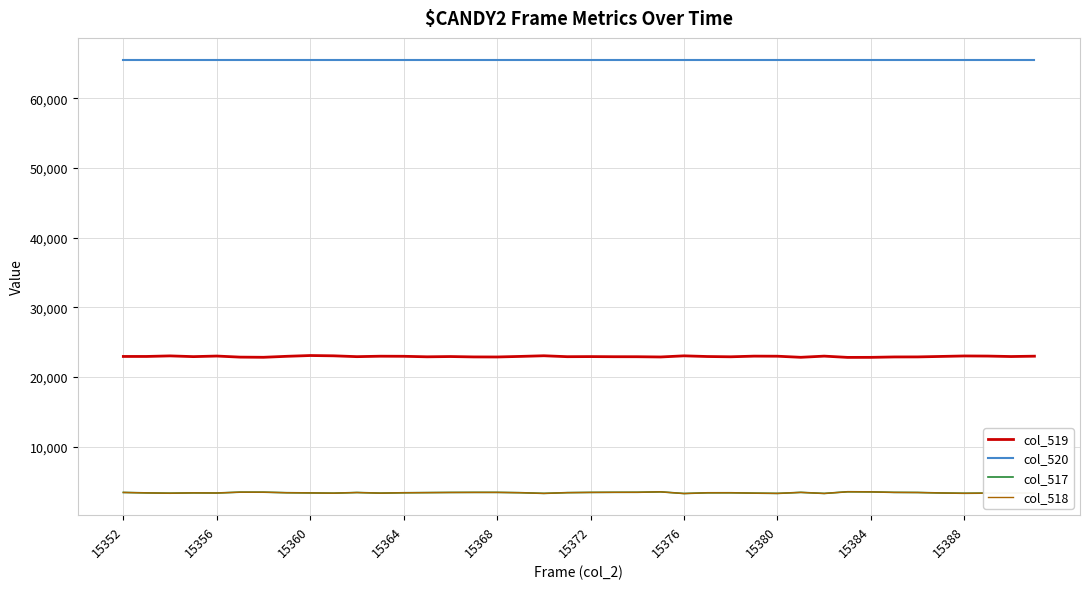

True or false: col_519 and col_520 cross at least once.

False